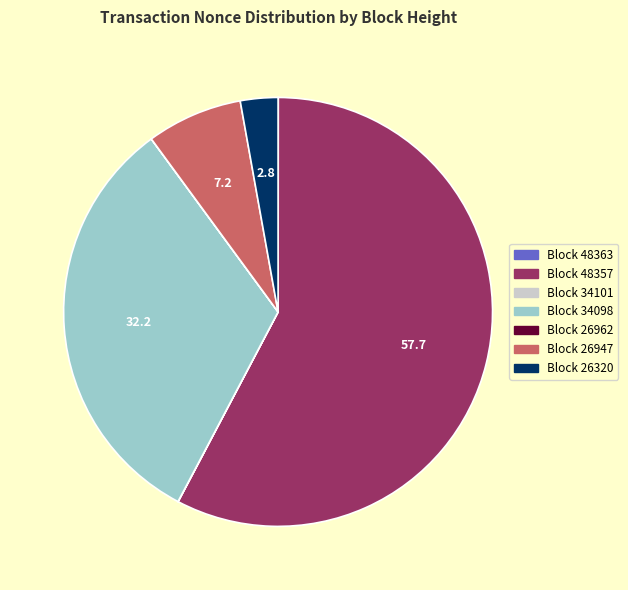

Which category has the biggest portion of the pie?

Block 48357